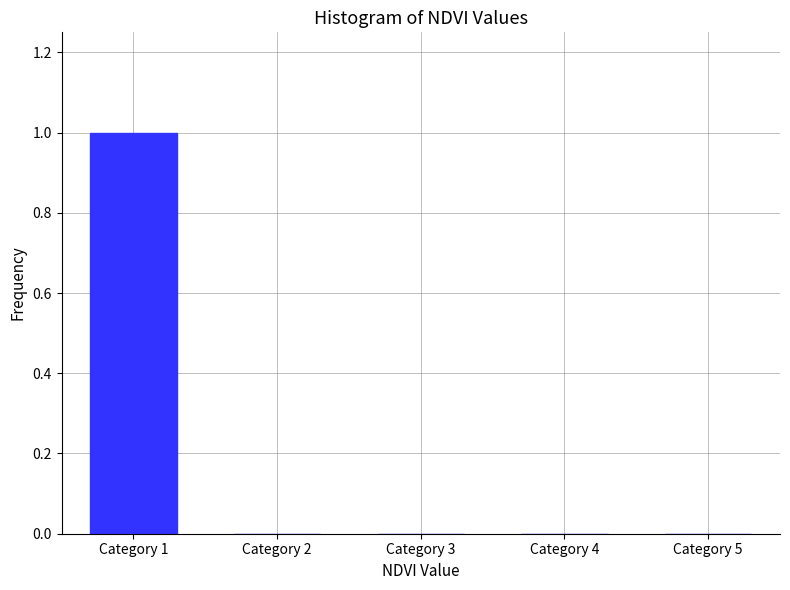

Reading left to right, list all the values displayed in this chart.

Category 1=1	Category 2=0	Category 3=0	Category 4=0	Category 5=0